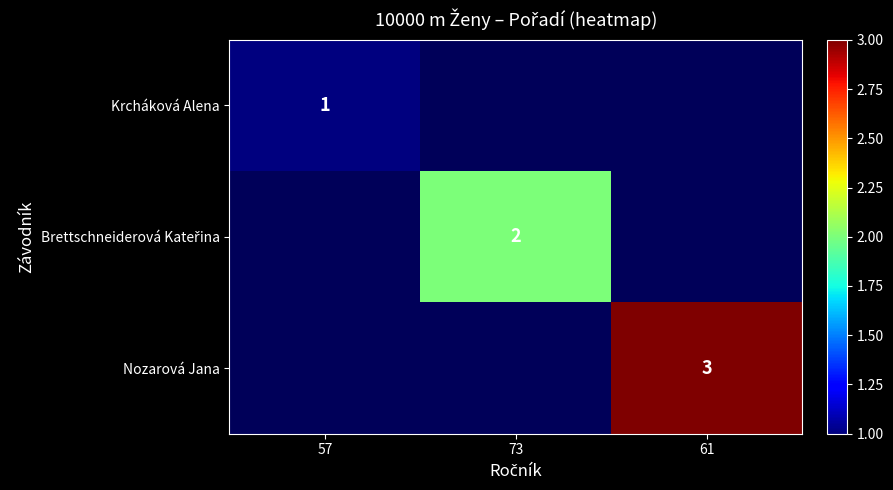

How many series are shown in this chart?

3